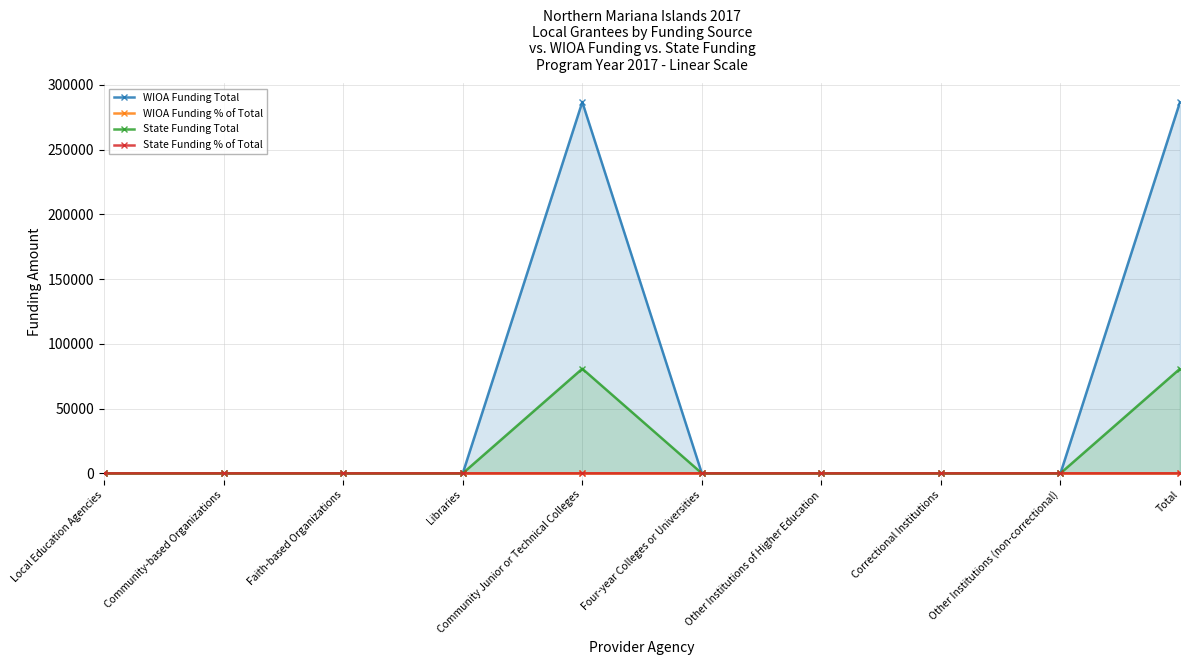

How many lines are shown in the chart?

4